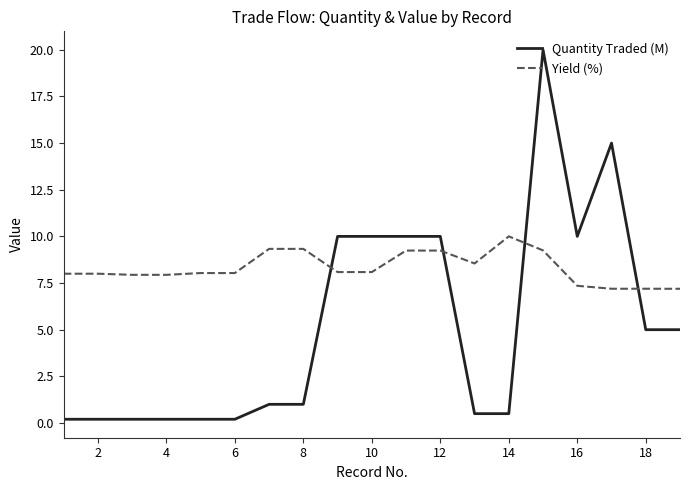

Which series has the largest range (max minus min)?

Quantity Traded (M)